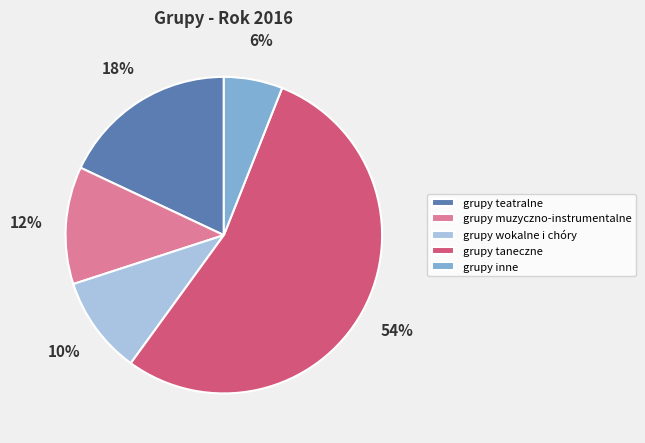

How many slices are in this pie chart?

5